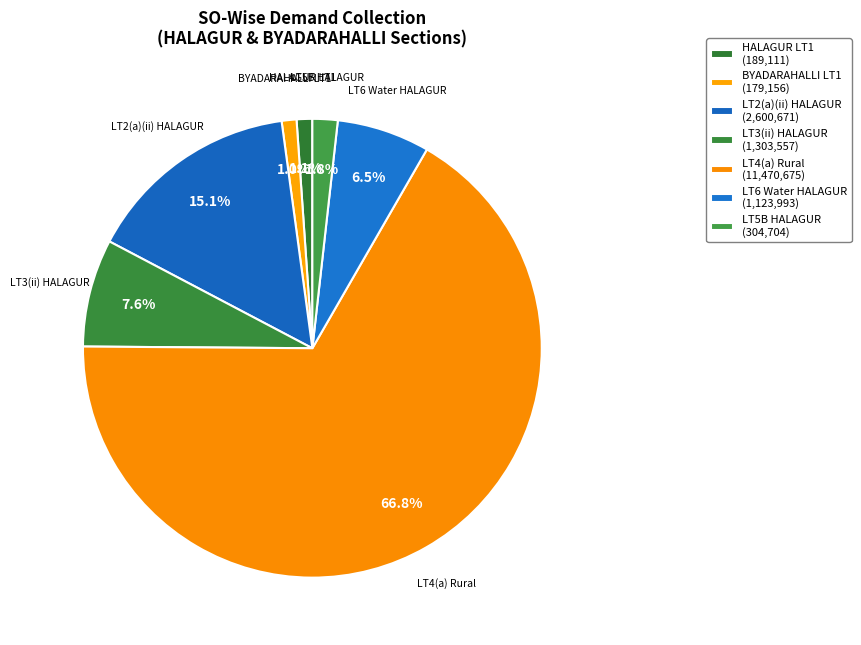

Rank the categories by value from lowest to highest.

BYADARAHALLI, HALAGUR, LT5B, LT6 Water Supply, LT3(ii), LT2(a)(ii), LT4(a) Rural